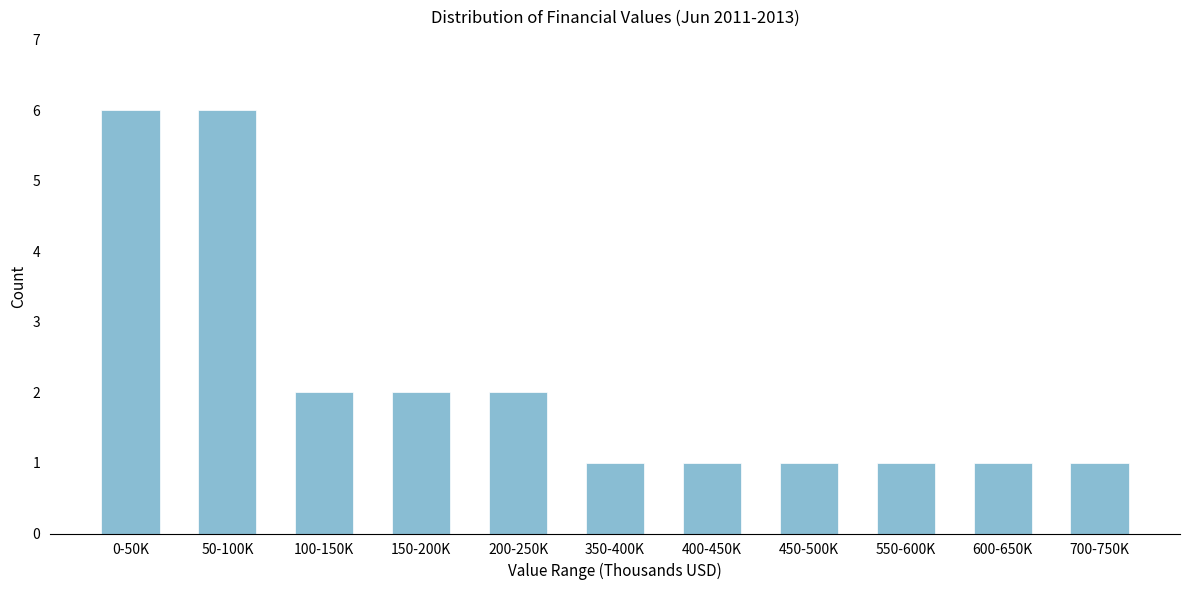

Reading right to left, what are all the values shown in this chart?

700-750K=1	600-650K=1	550-600K=1	450-500K=1	400-450K=1	350-400K=1	200-250K=2	150-200K=2	100-150K=2	50-100K=6	0-50K=6